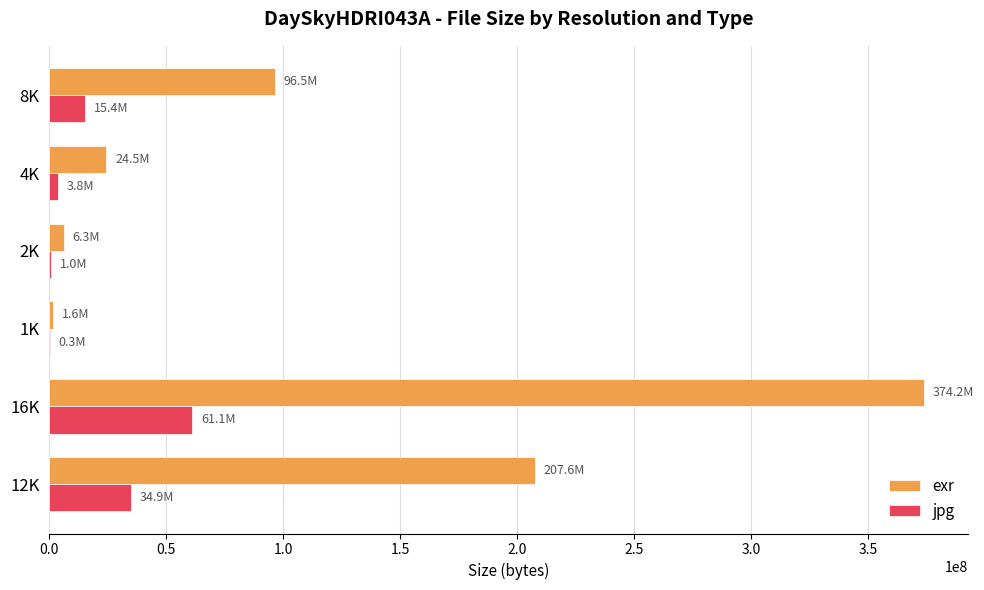

Which category has the highest value in the exr series?

16K